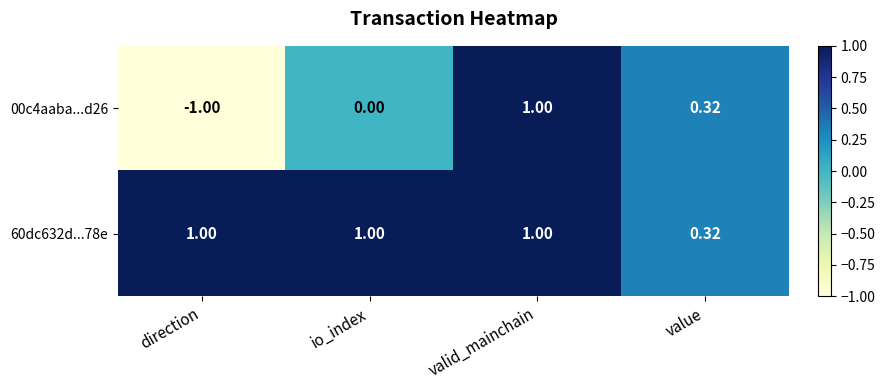

At which label does 00c4aaba...d26 reach its minimum?

direction